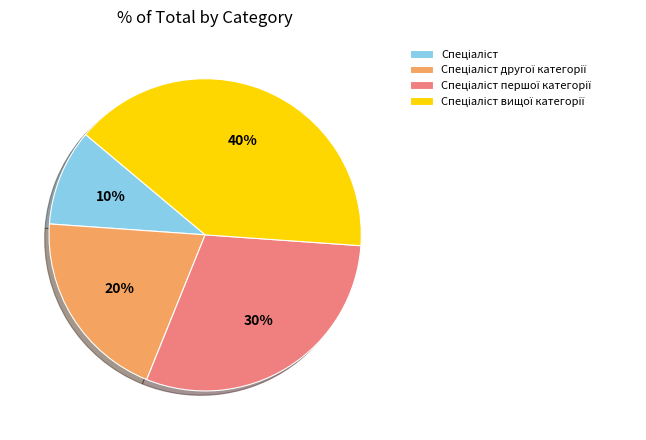

Does any single category account for the majority?

No